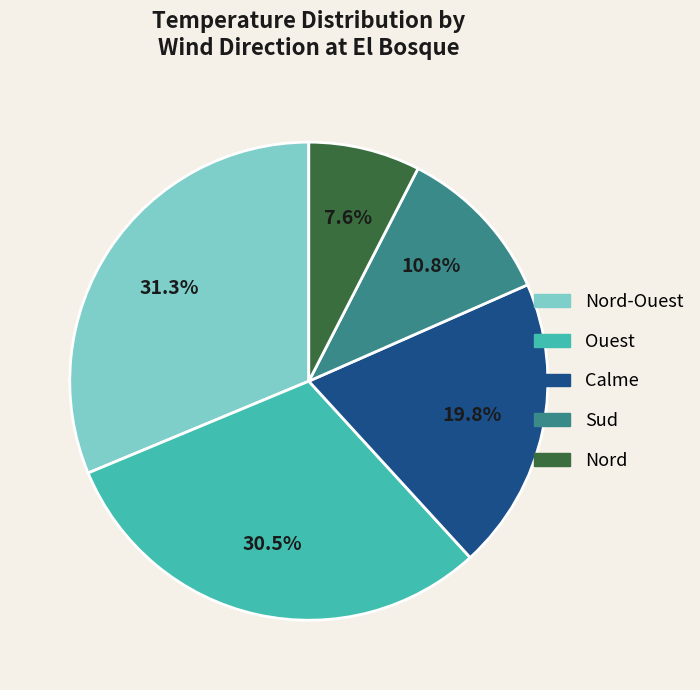

Is there a majority slice in this chart?

No